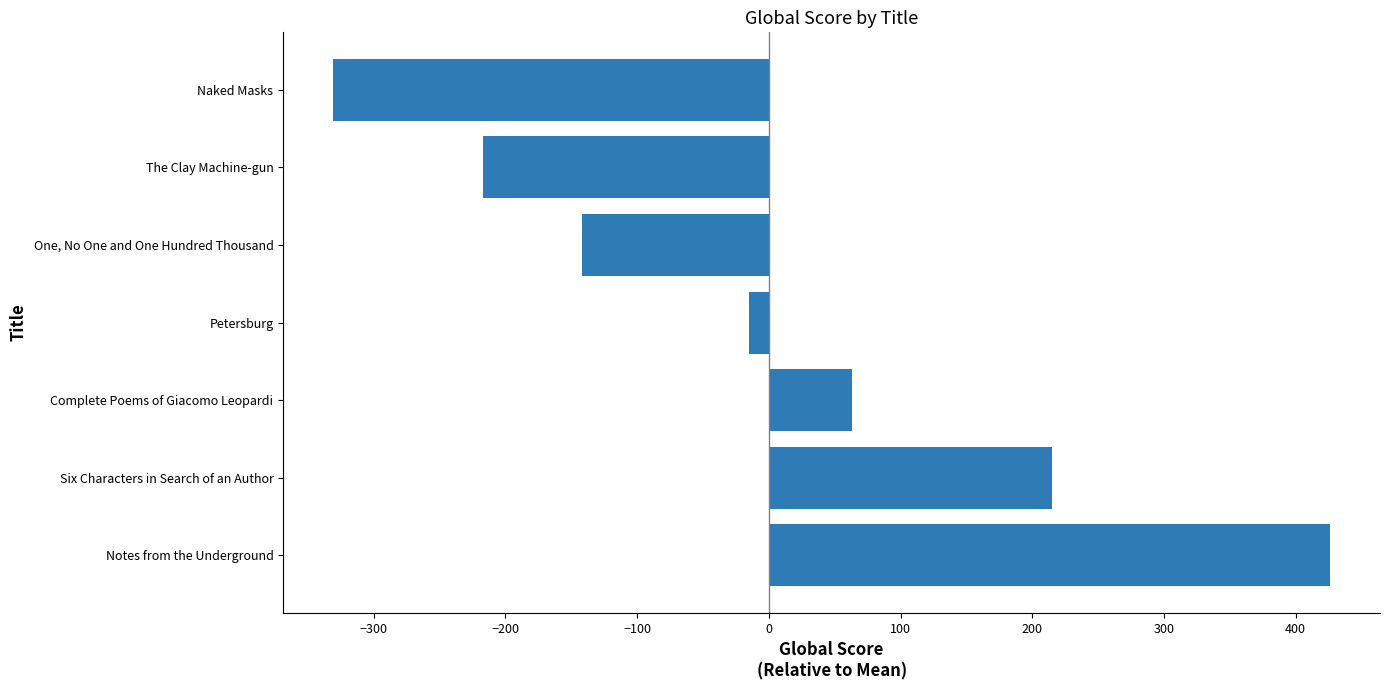

Is it true that the value at Six Characters in Search of an Author is 215.1?

True